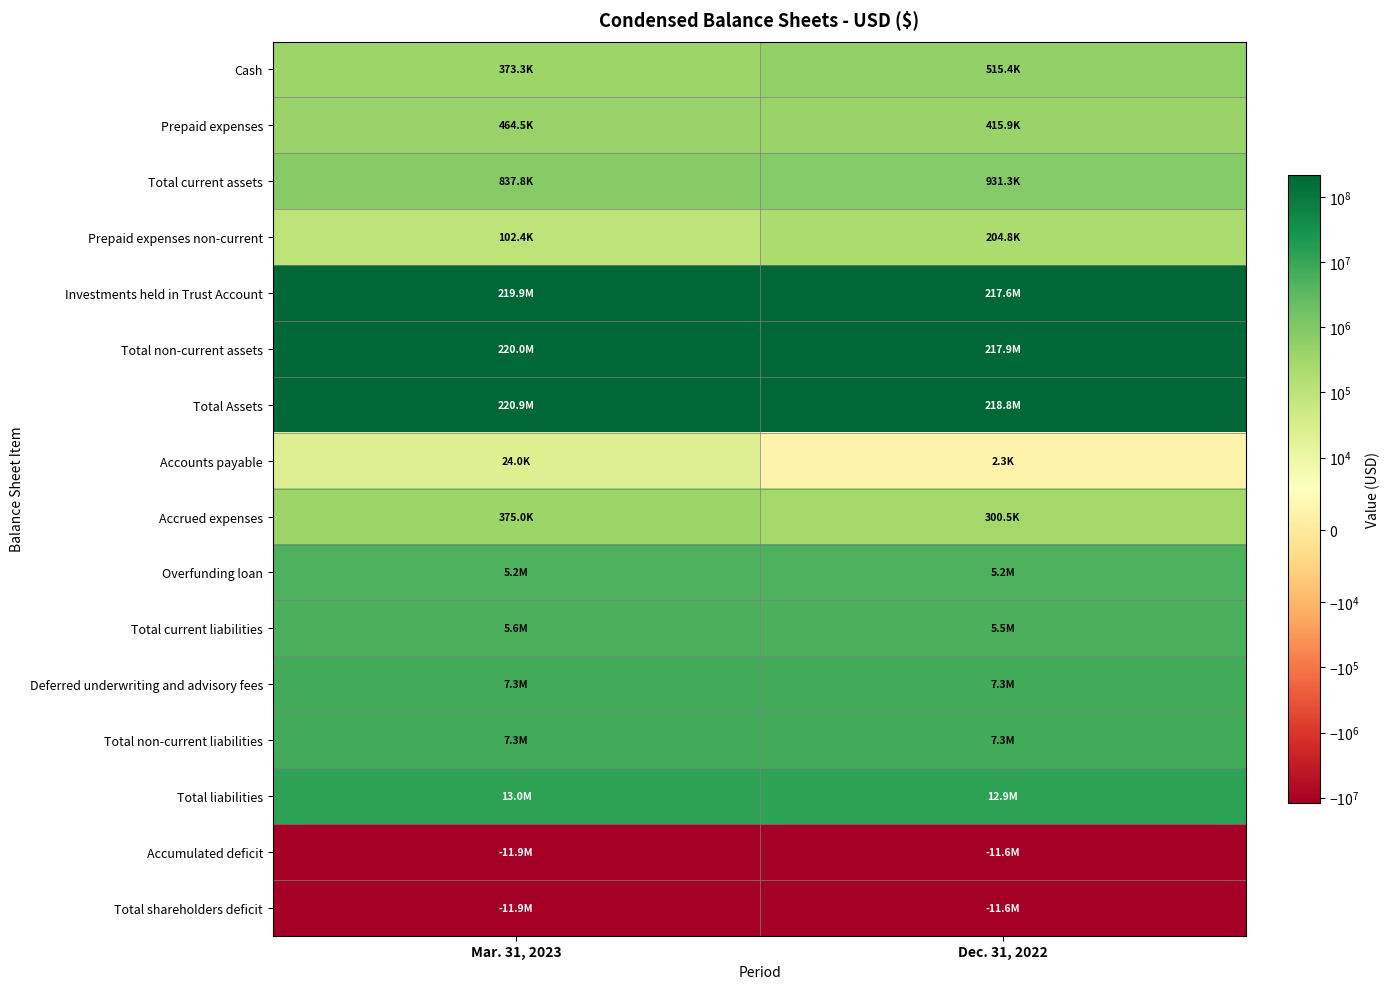

What is the spread (max minus min) of values at Dec. 31, 2022?

230425154